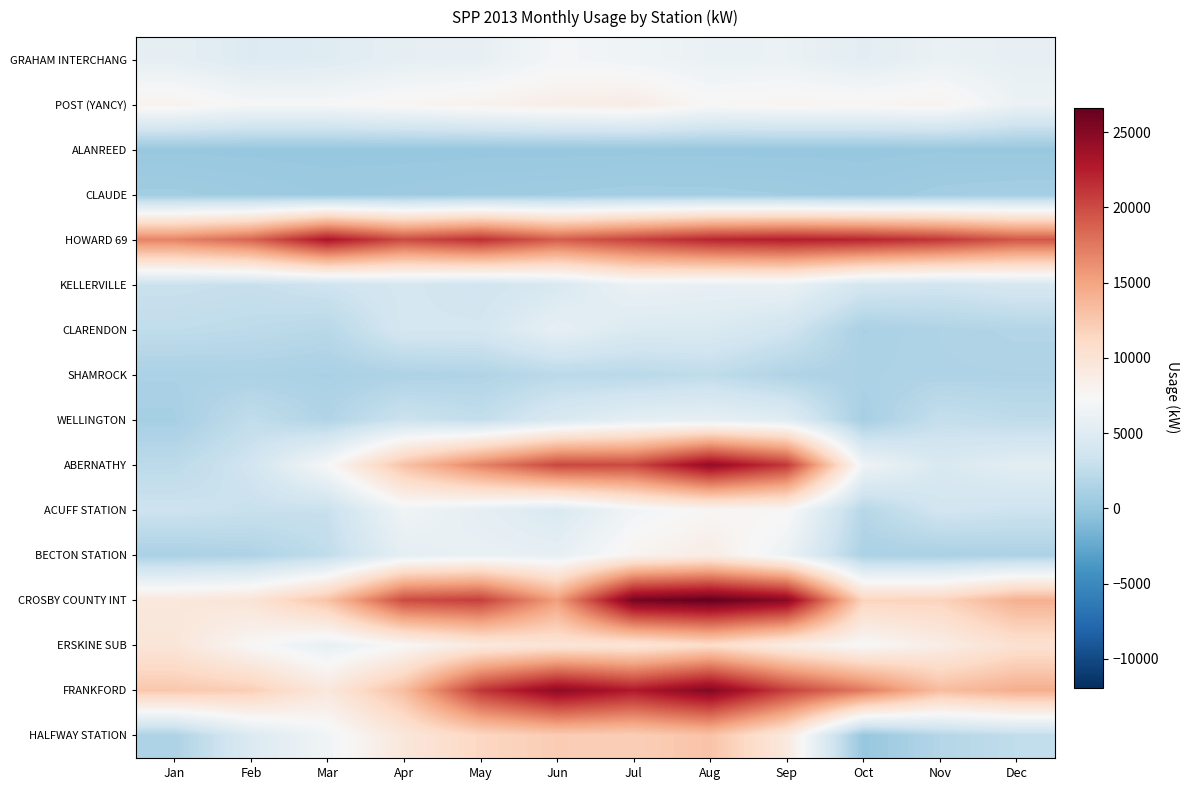

List the series in order of their peak value, highest first.

CROSBY COUNTY INT, FRANKFORD, ABERNATHY, HOWARD 69, HALFWAY STATION, ERSKINE SUB, POST (YANCY), BECTON STATION, ACUFF STATION, GRAHAM INTERCHANG, KELLERVILLE, WELLINGTON, CLARENDON, SHAMROCK, CLAUDE, ALANREED